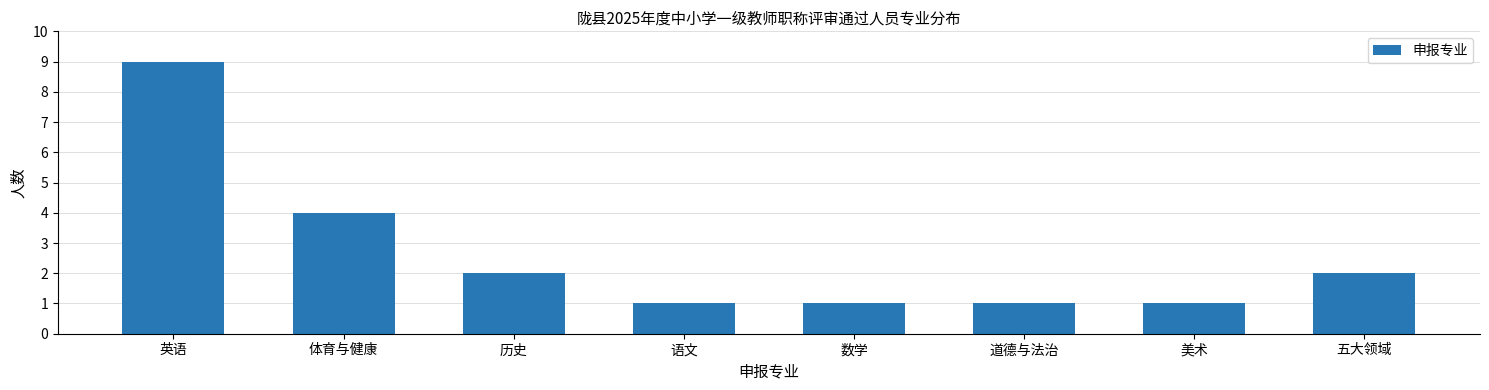

Reading left to right, what are all the values shown in this chart?

英语=9	体育与健康=4	历史=2	语文=1	数学=1	道德与法治=1	美术=1	五大领域=2